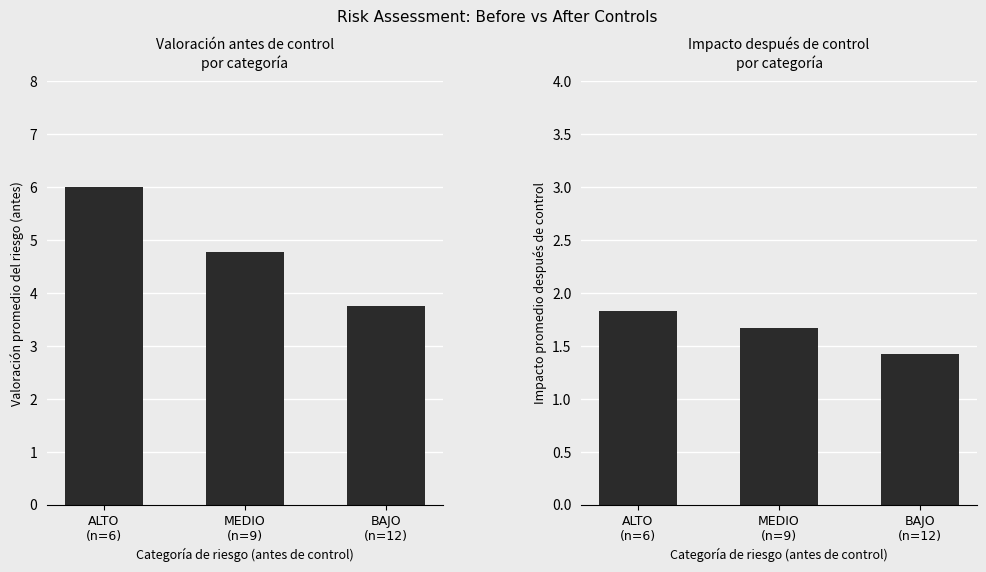

What is the total value across all series at MEDIO
(n=9)?

6.5